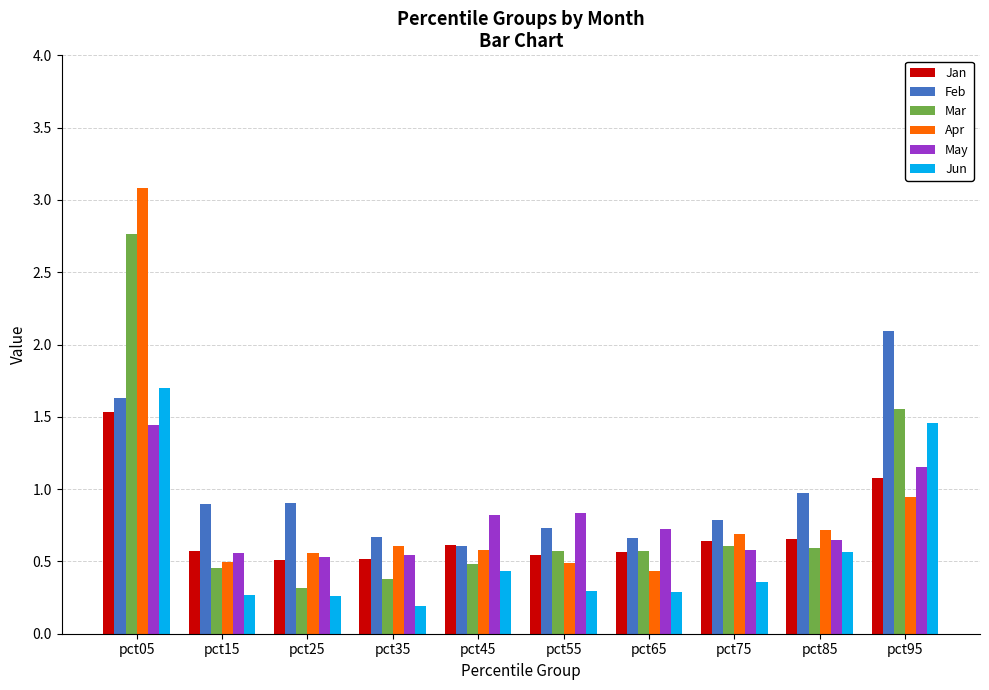

Which label corresponds to the largest value in the chart?

pct05